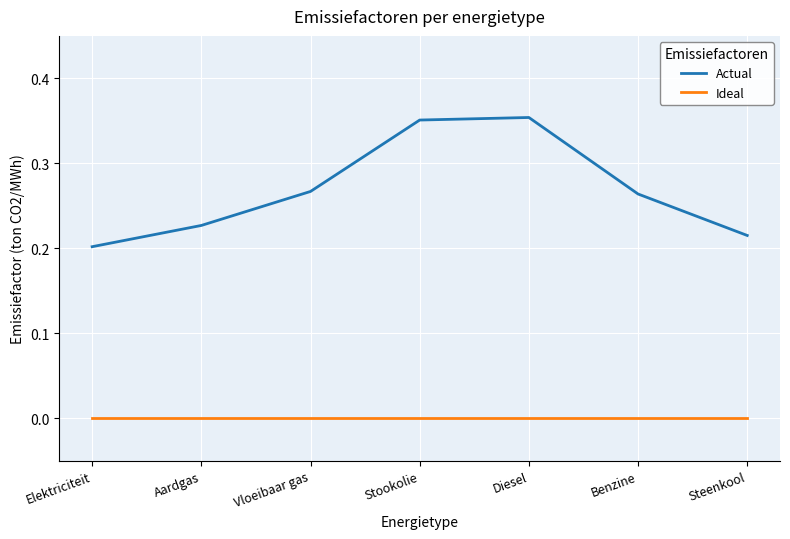

Between Aardgas and Steenkool, which series saw the biggest shift?

Actual